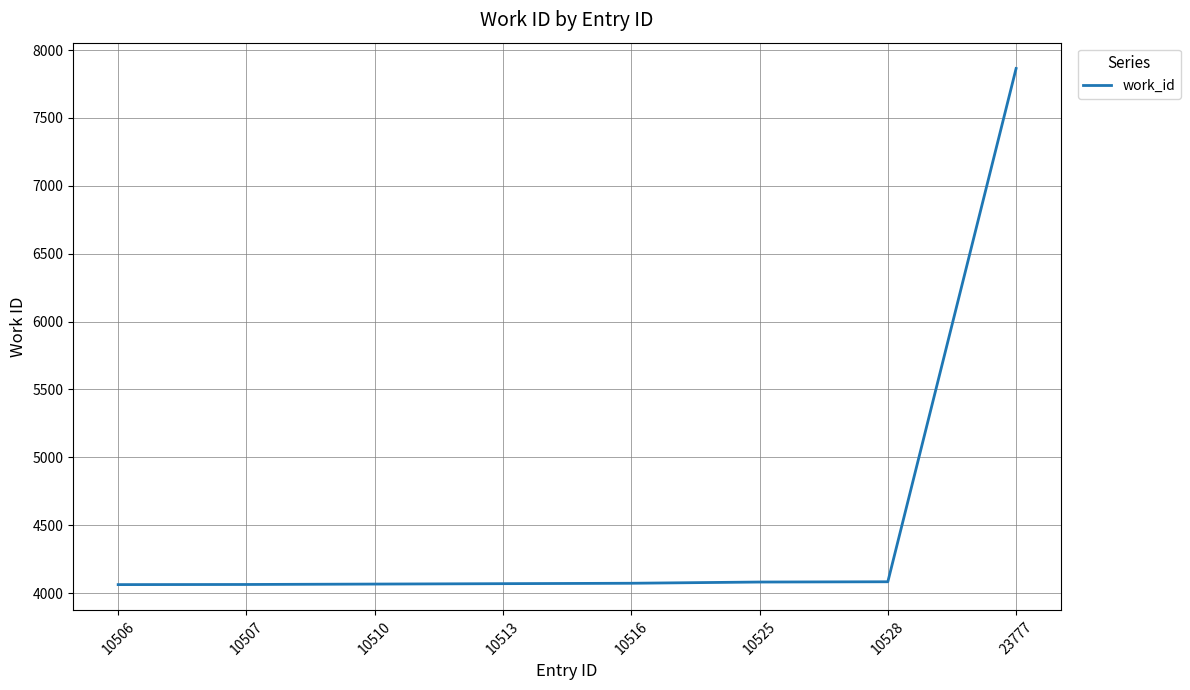

What is the sum of the values at 10528 and 10507?

8148